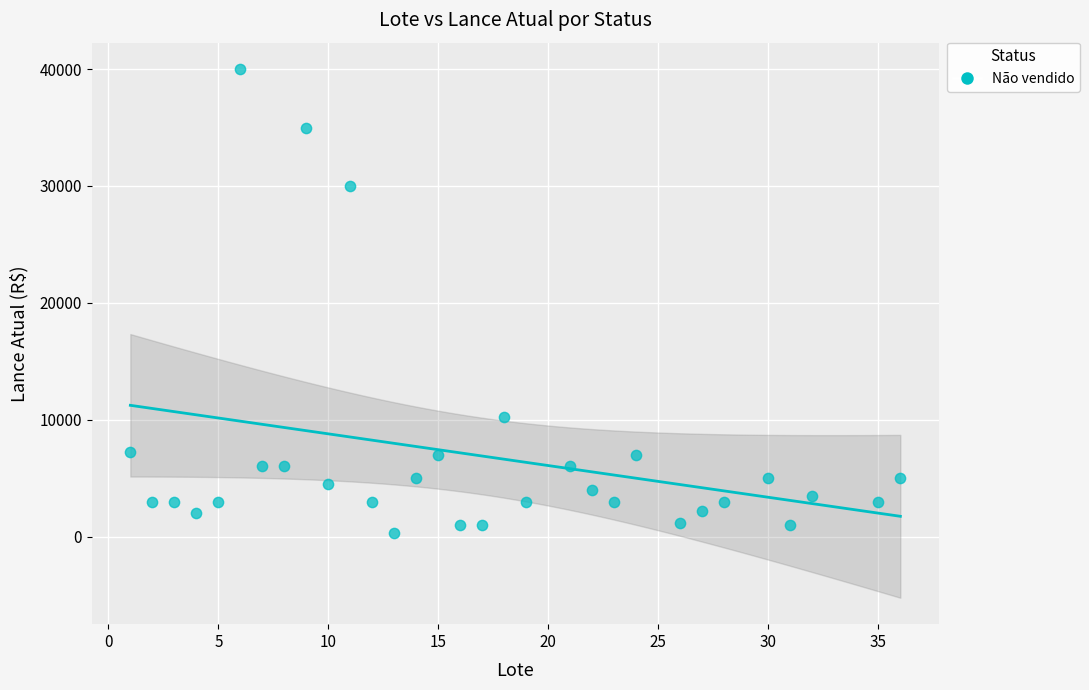

What is the range of Y values (max minus min)?

39700